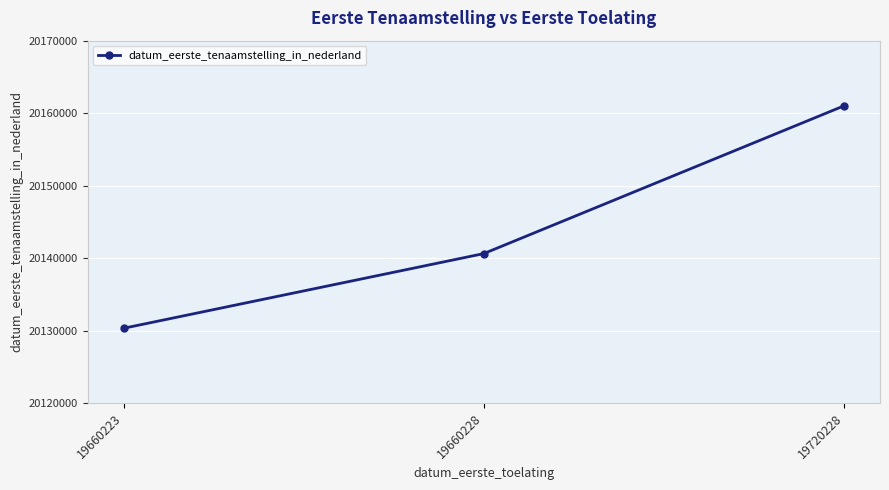

List the labels in order of value, smallest first.

19660223, 19660228, 19720228